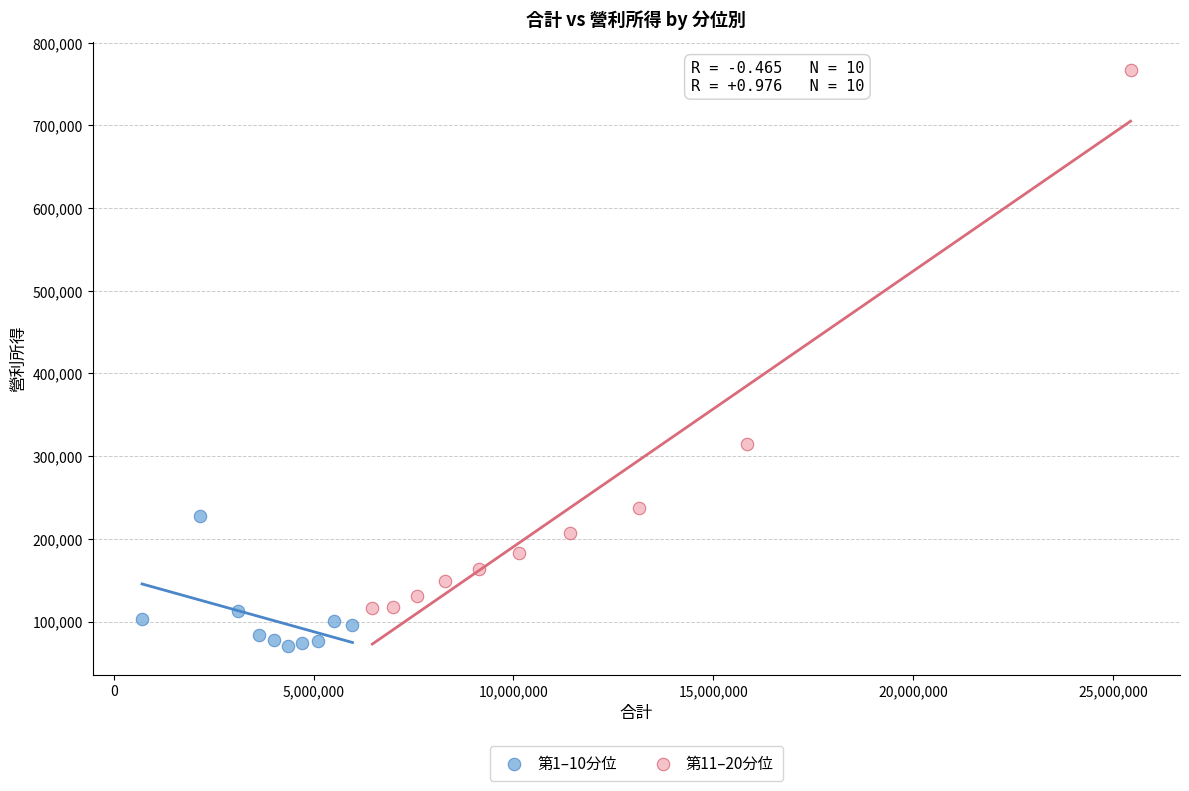

Which series contains the highest Y value?

第11–20分位